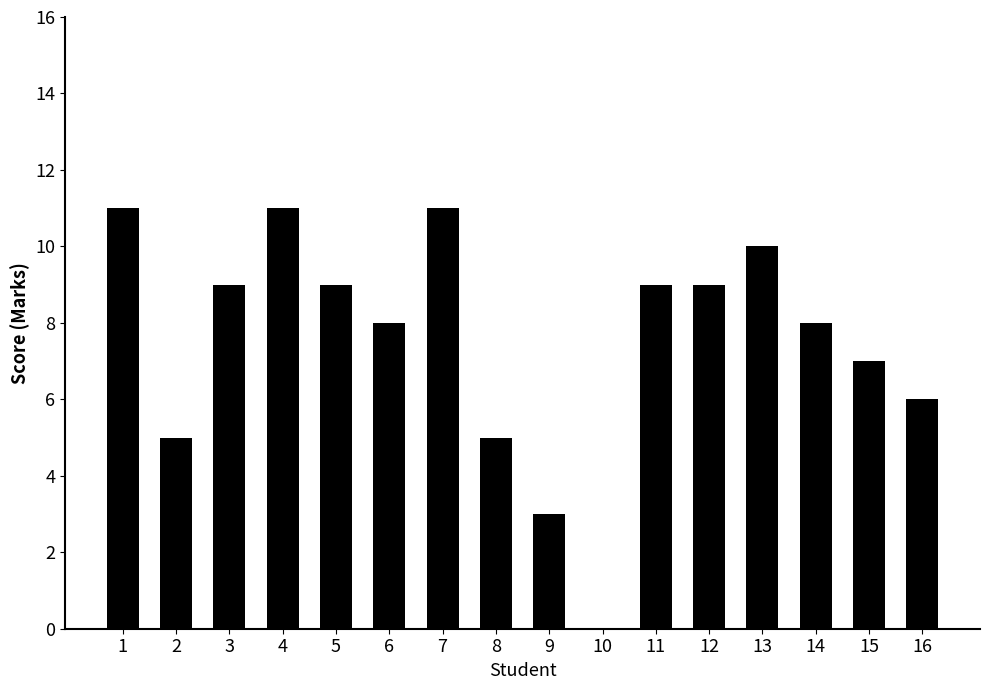

Is it true that the value at 8 is 5?

True